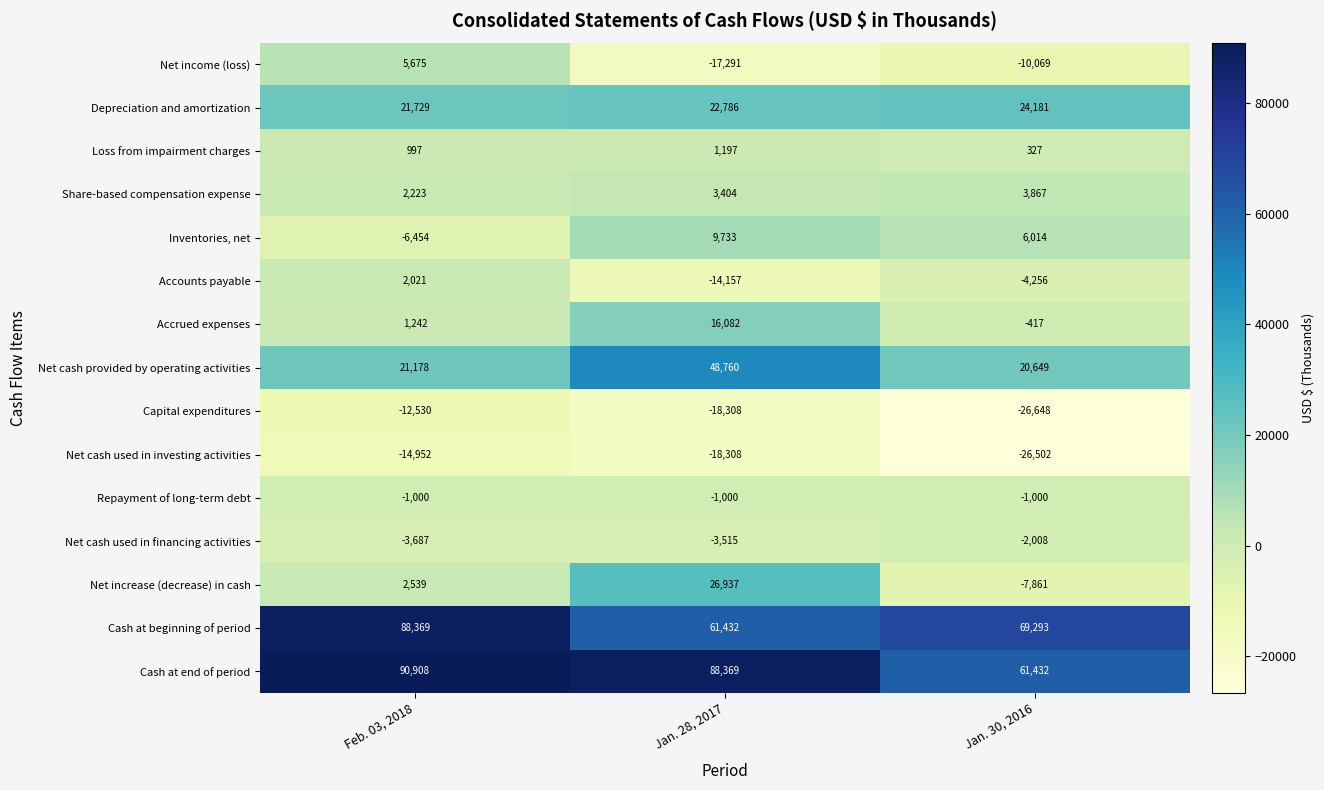

At Jan. 30, 2016, list the series in order from largest to smallest.

Cash at beginning of period, Cash at end of period, Depreciation and amortization, Net cash provided by operating activities, Inventories, net, Share-based compensation expense, Loss from impairment charges, Accrued expenses, Repayment of long-term debt, Net cash used in financing activities, Accounts payable, Net increase (decrease) in cash, Net income (loss), Net cash used in investing activities, Capital expenditures